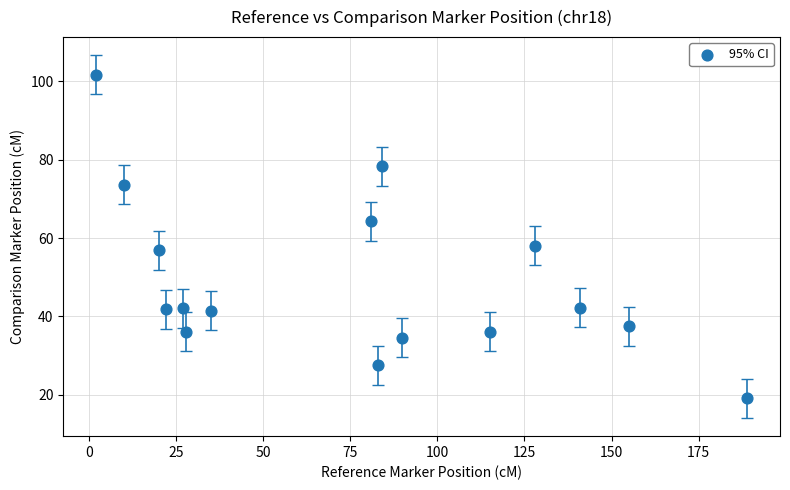

What is the range of Y values (max minus min)?

82.7